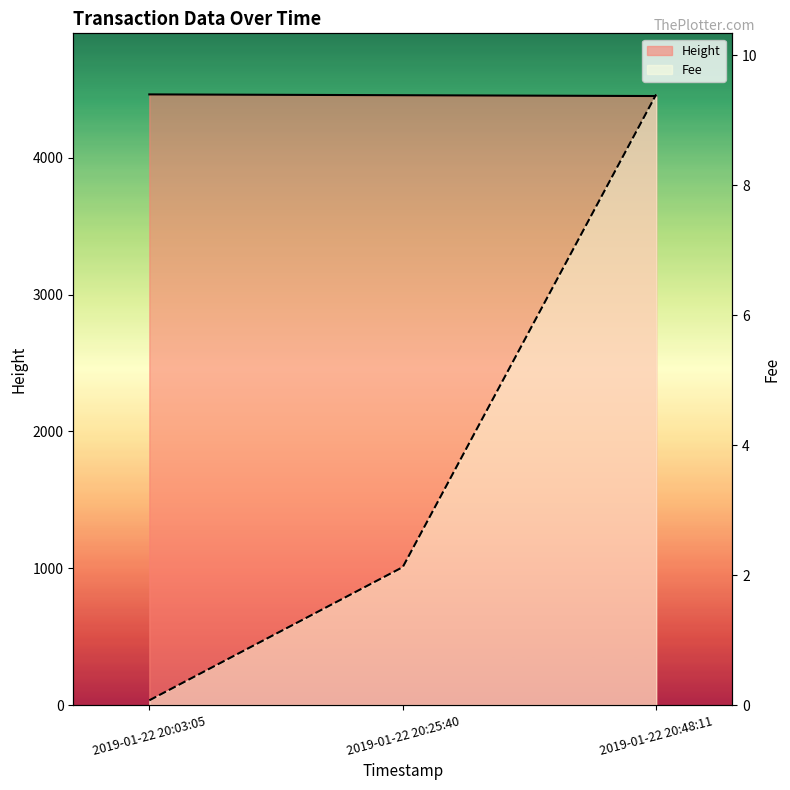

What position from the left is 2019-01-22 20:03:05?

1